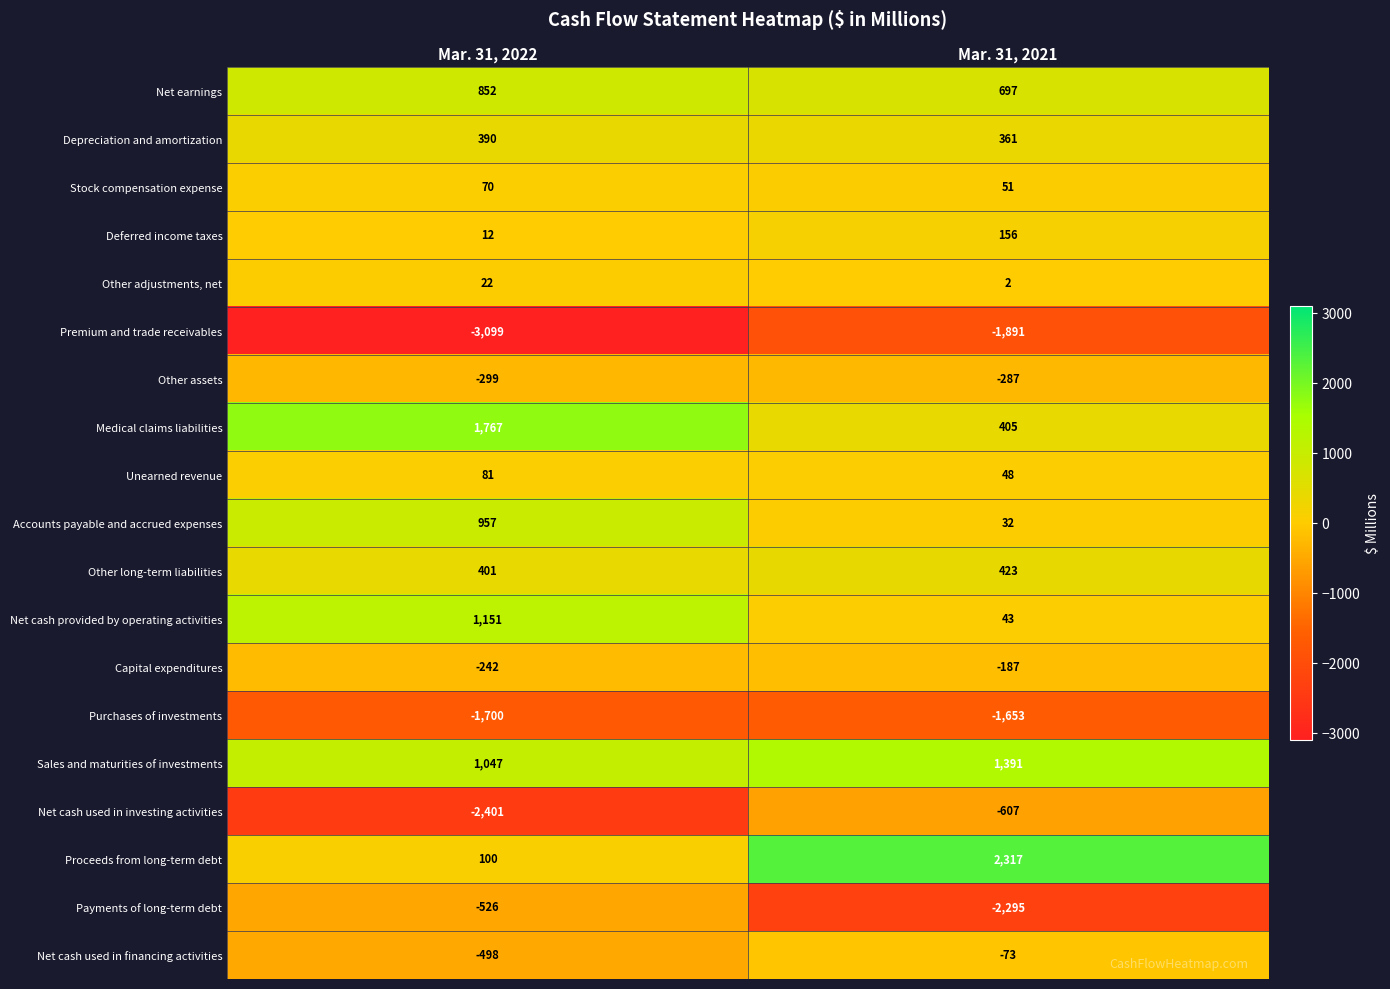

What is the difference between the Other adjustments, net values at Mar. 31, 2022 and Mar. 31, 2021?

20